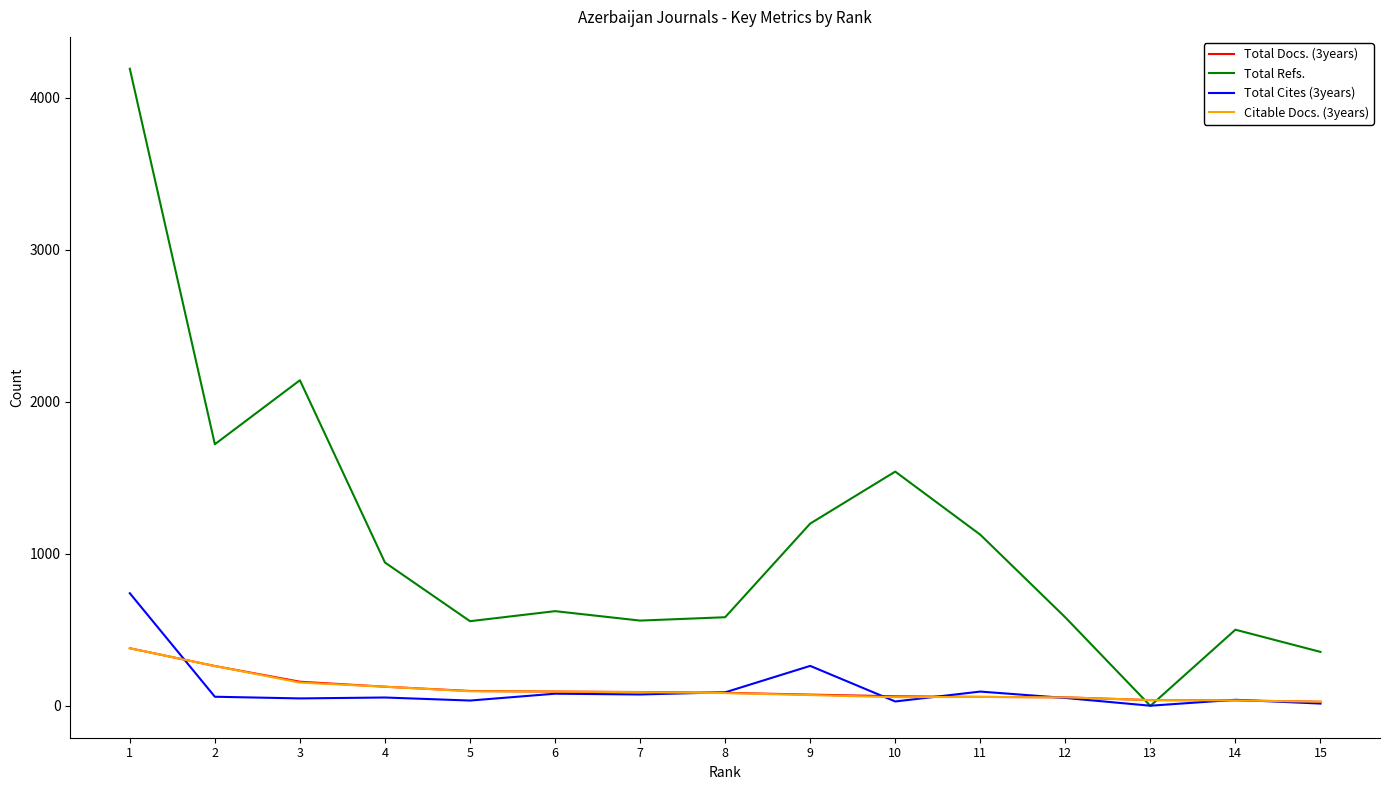

Is the value of Citable Docs. (3years) at 1 greater than the value of Total Docs. (3years) at 9?

Yes